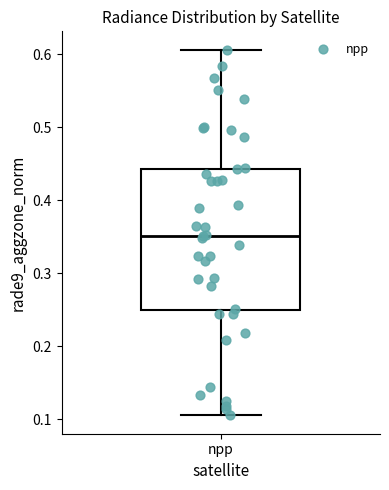

Where is the lower edge of the box for npp on the y-axis? The values are not printed on the chart, so give them approximately, as read against the axis.

0.25